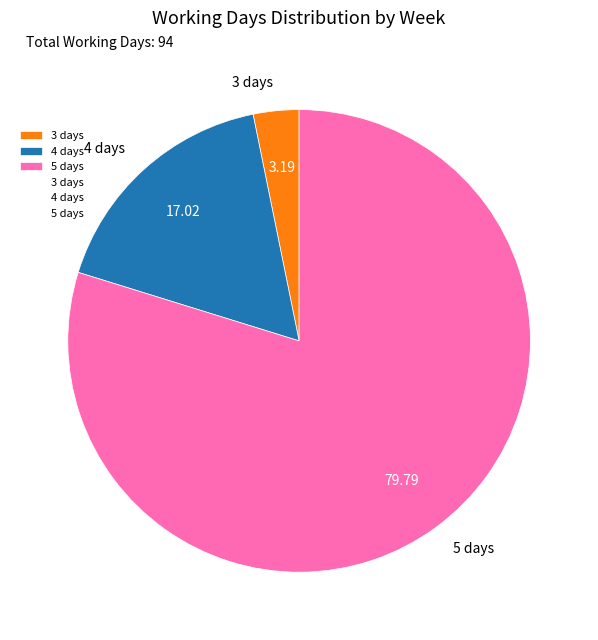

Is the sum of 3 days and 4 days greater than half?

No